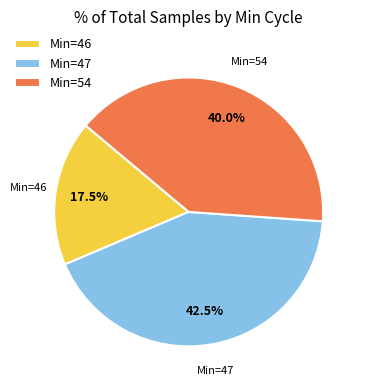

What is the ratio of the value at Min=47 to the value at Min=46?

2.4